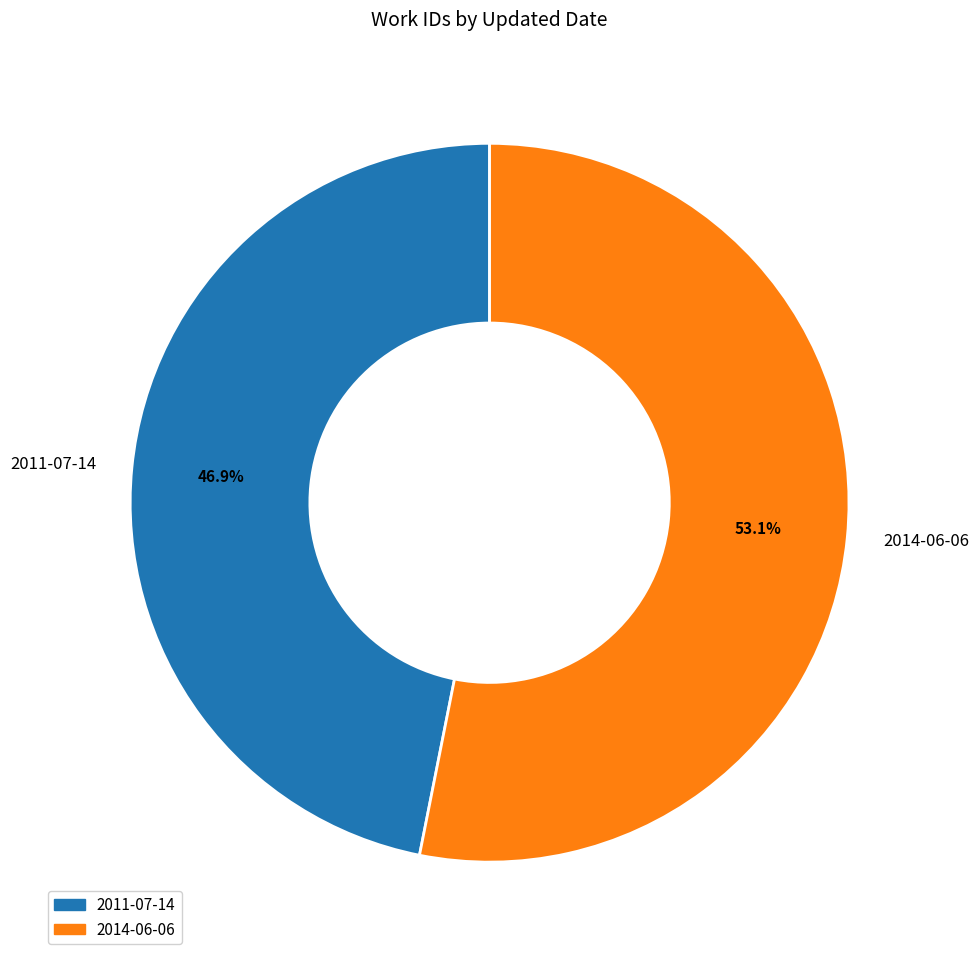

Between 2014-06-06 and 2011-07-14, which is larger?

2014-06-06